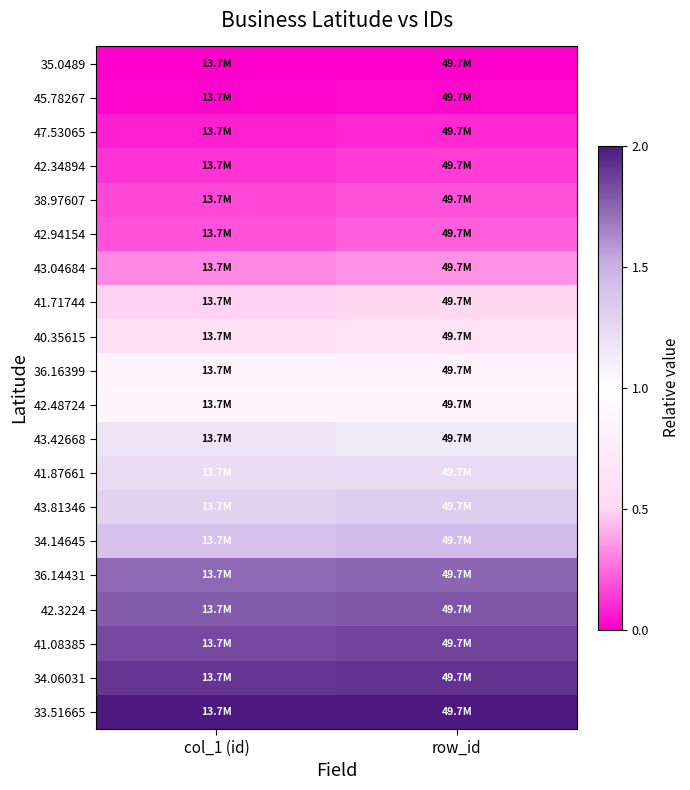

What is the total value across all series at row_id?

18.3